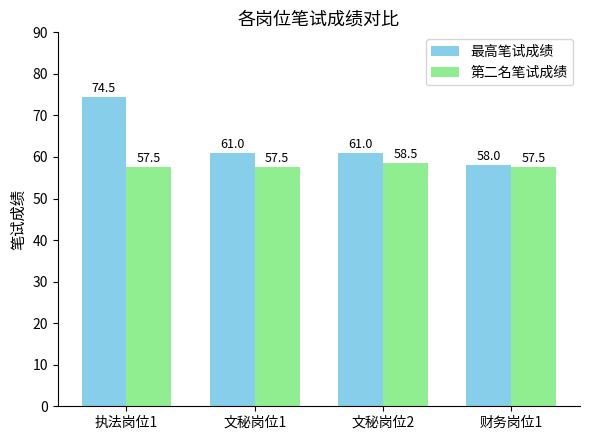

What is the sum of all 第二名笔试成绩 values?

231.0